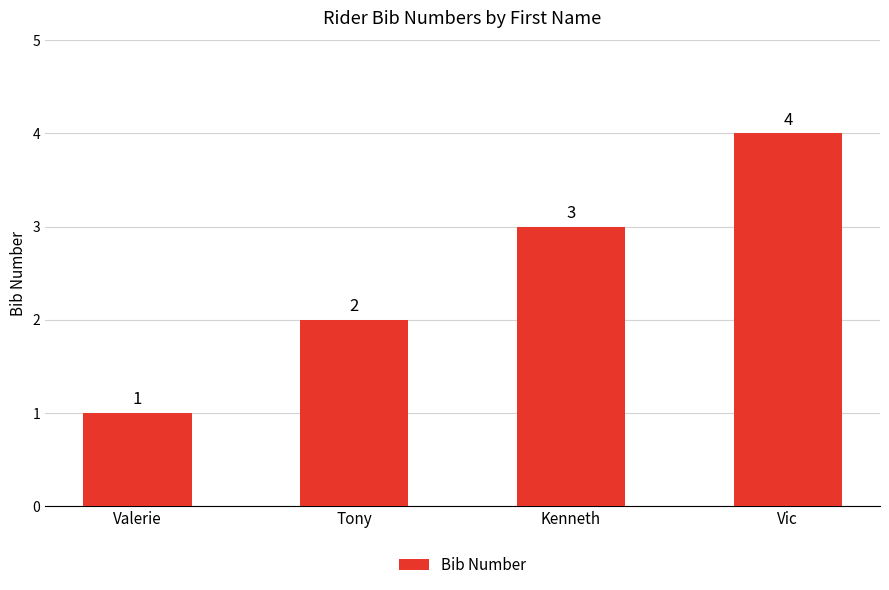

Count the values in the range 2 to 4.

3